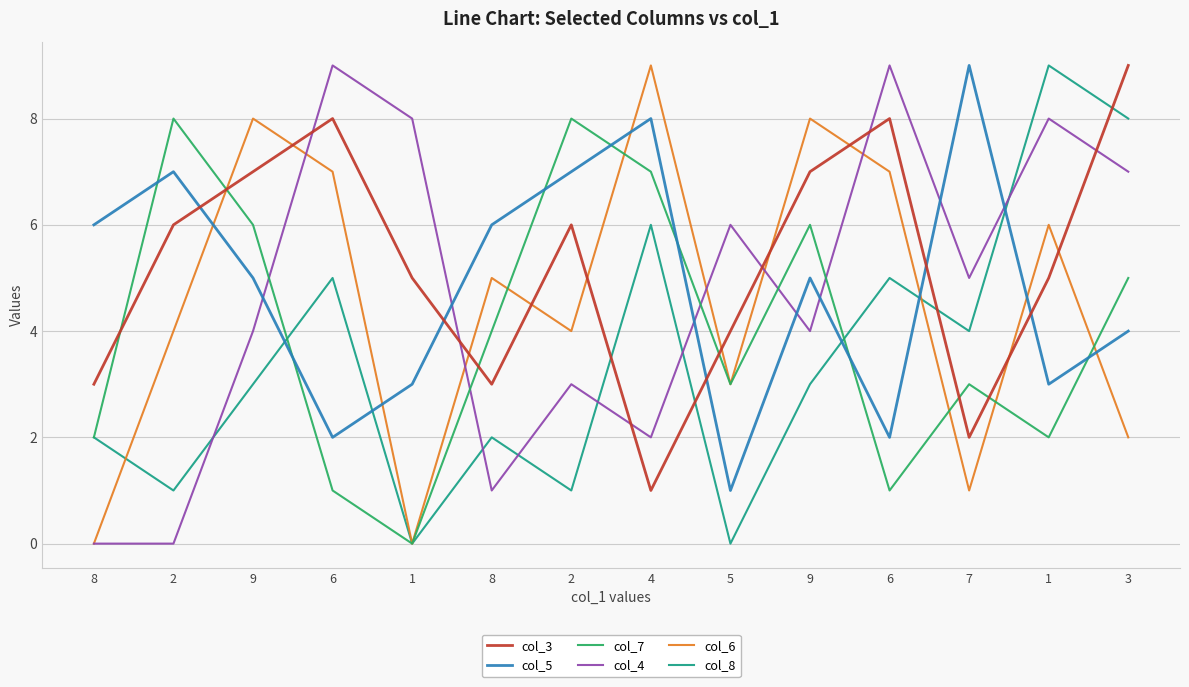

What is the spread (max minus min) of values at 9?

5